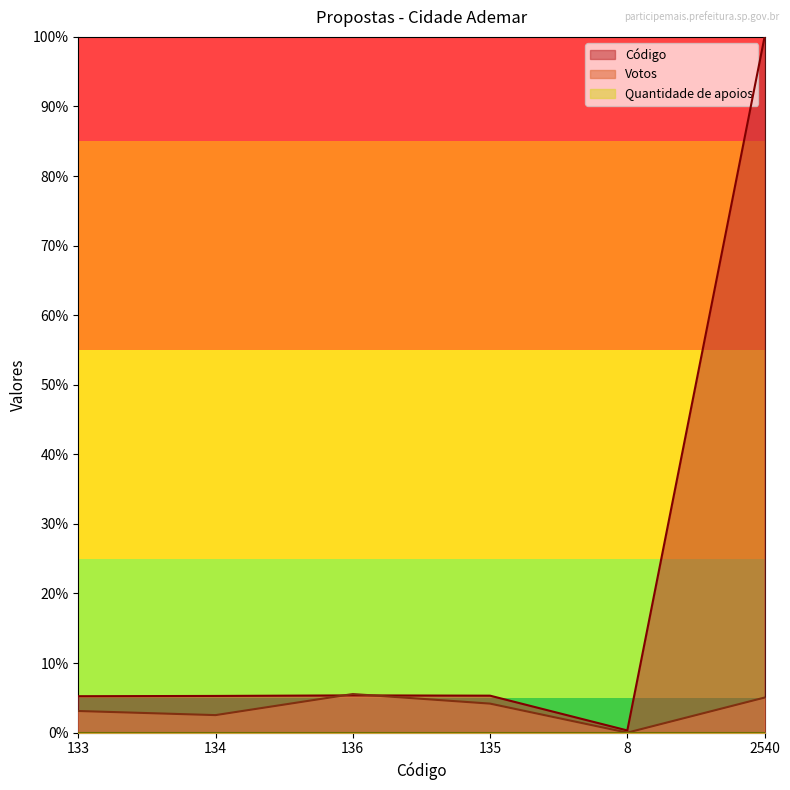

Is it true that Código equals 5.3 at 134?

True